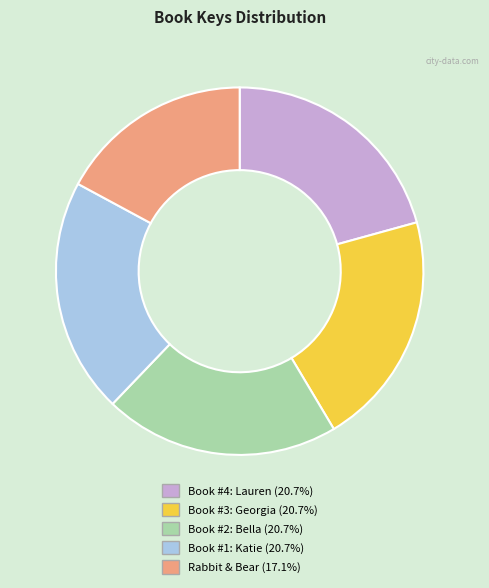

Is Book #1: Katie the majority of the pie?

No